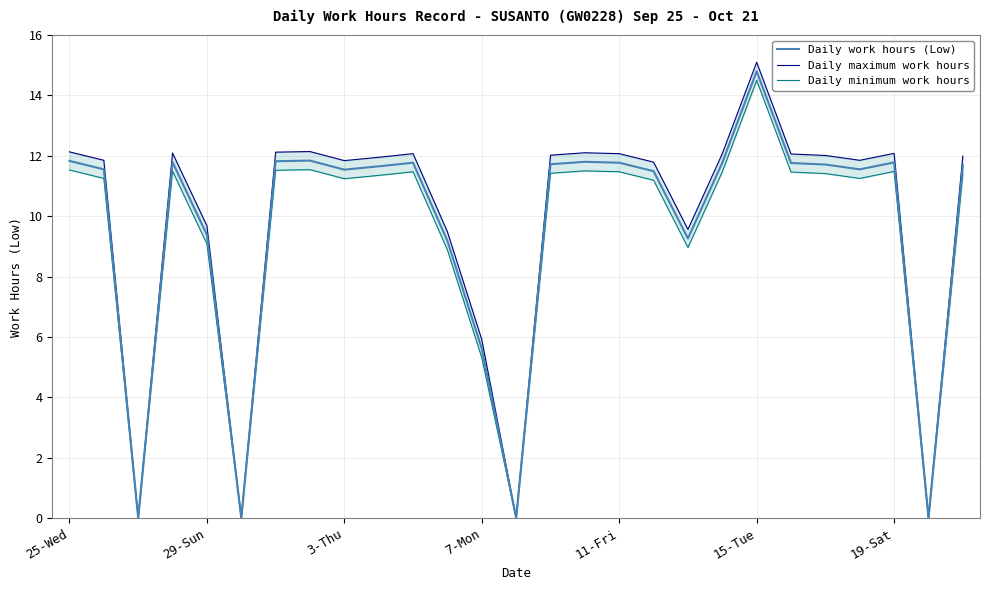

At which label is Daily work hours (Low) closest to 7?

7-Mon